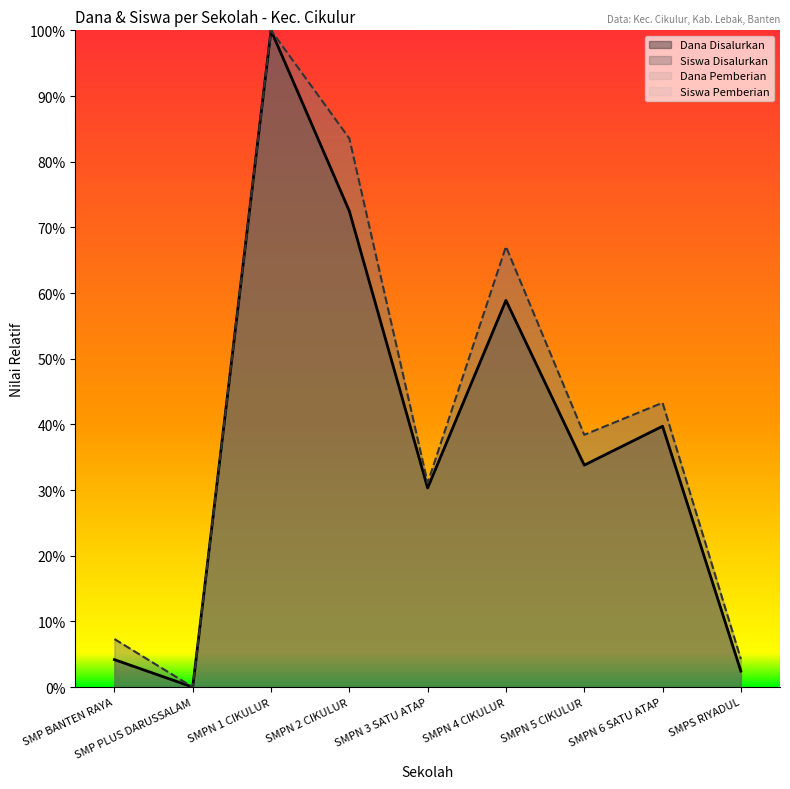

What is the total value across all series at SMPN 2 CIKULUR?

156.0